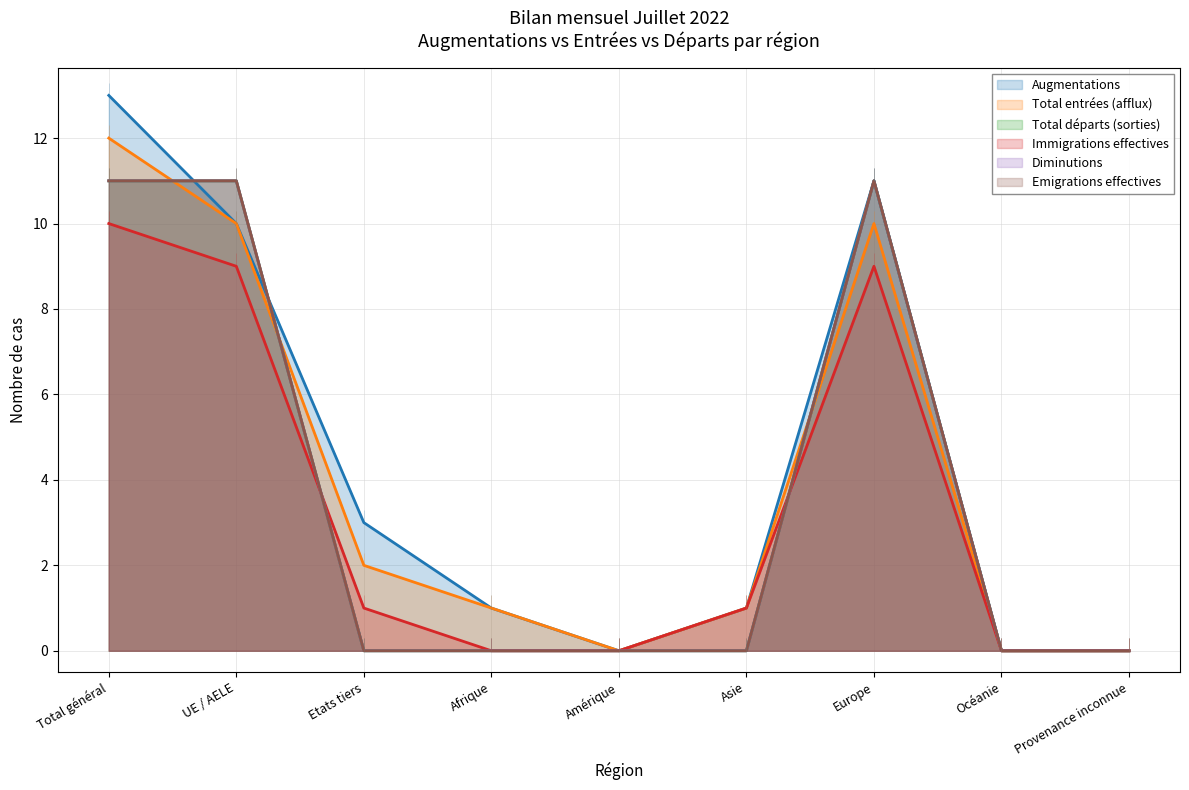

What is the sum of all Immigrations effectives values?

30